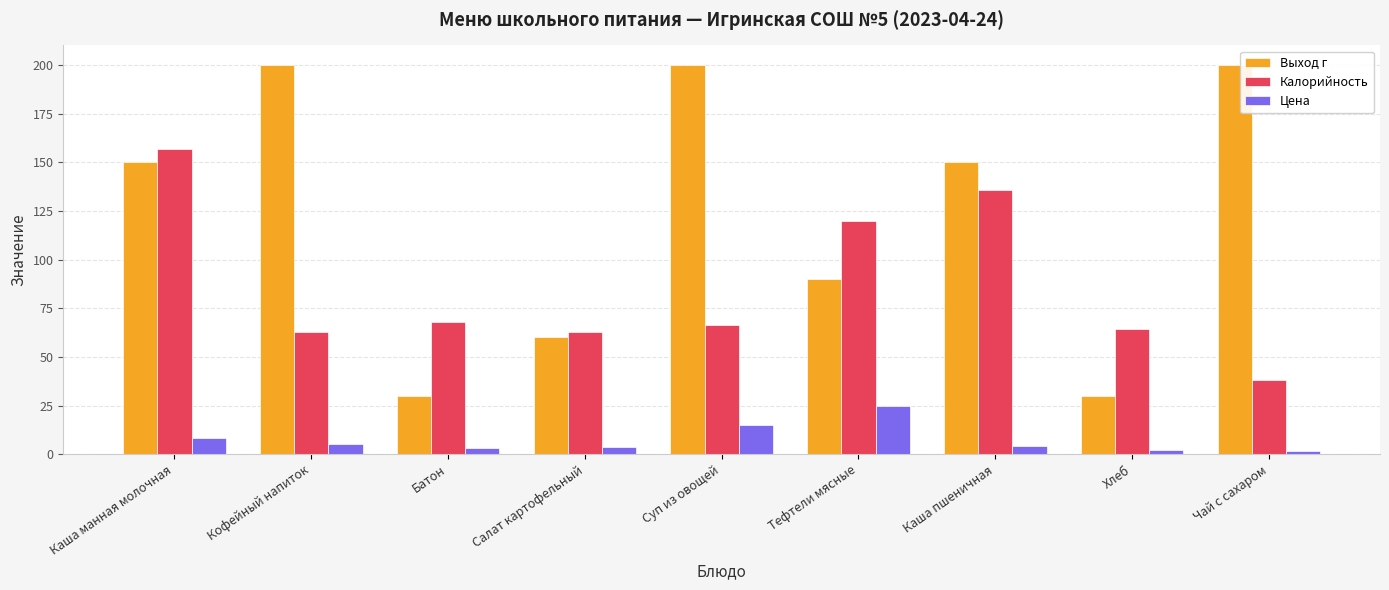

What is the average value of the Выход г series?

123.3